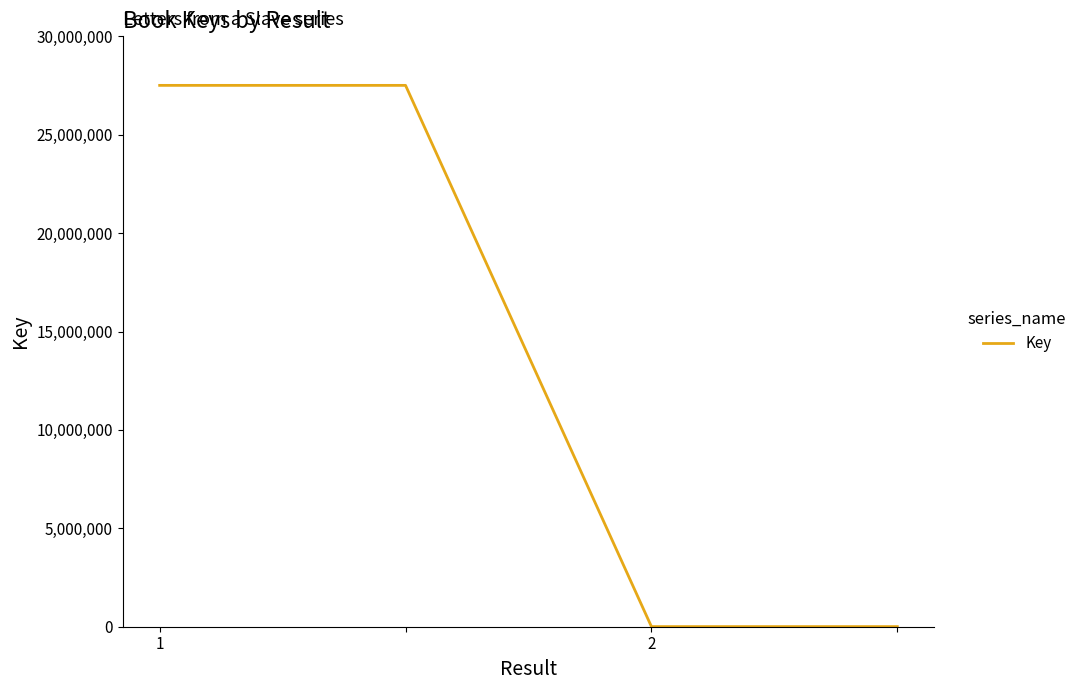

What is the greatest value displayed?

27508010